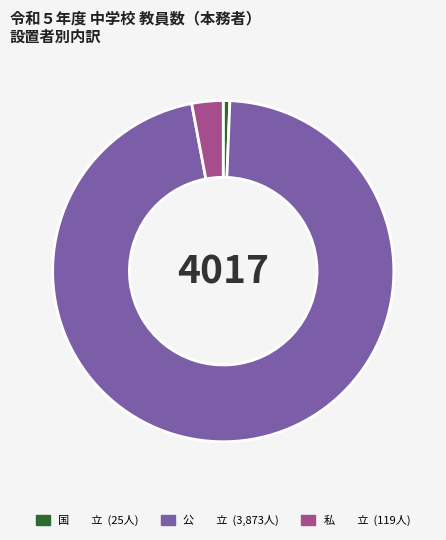

Does any single category account for the majority?

Yes